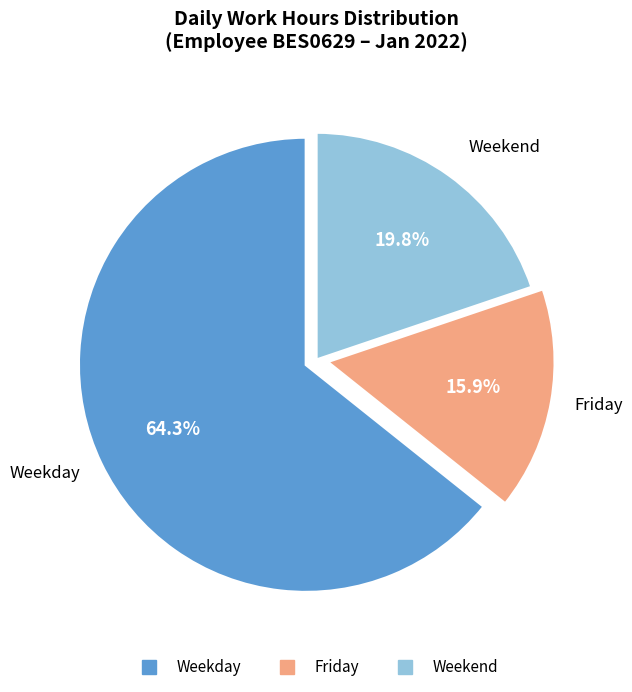

Does any single category account for the majority?

Yes